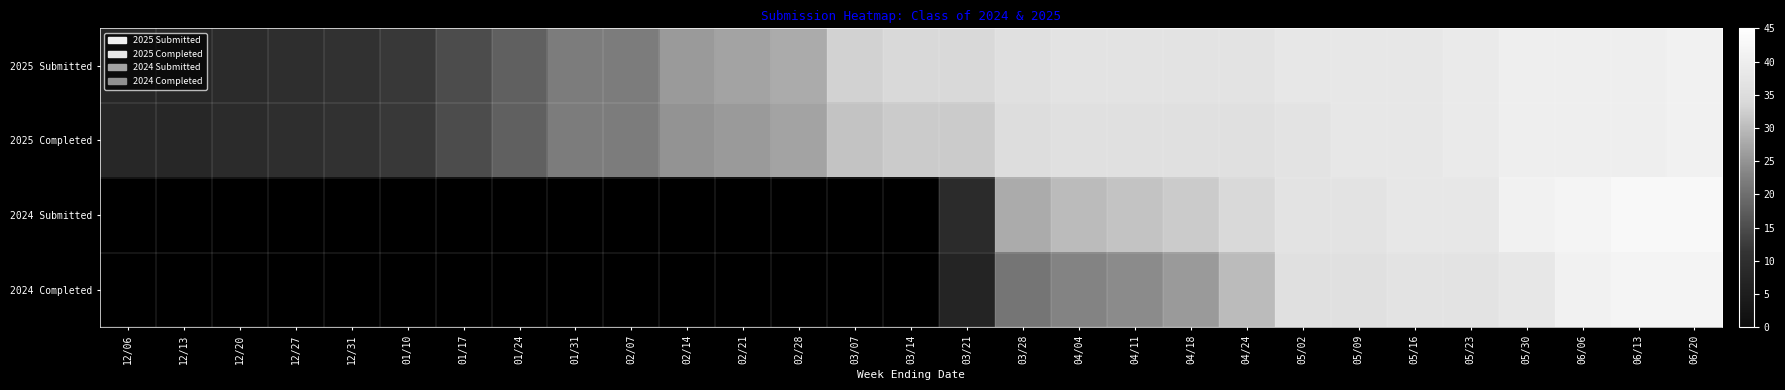

The value of 2025 Submitted at 02/07 is 22.0. True or false?

True